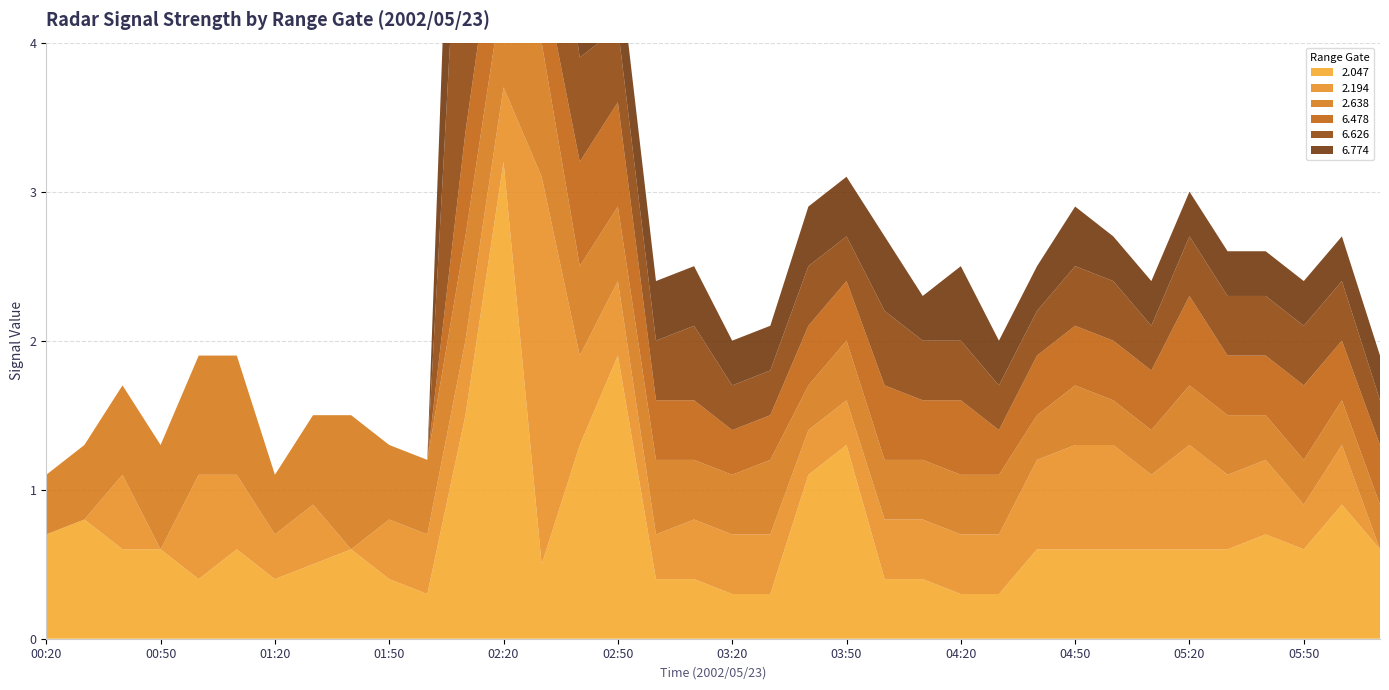

Reading right to left, extract all data points from this chart.

2.047: 06:10=0.6	06:00=0.9	05:50=0.6	05:40=0.7	05:30=0.6	05:20=0.6	05:10=0.6	05:00=0.6	04:50=0.6	04:40=0.6	04:30=0.3	04:20=0.3	04:10=0.4	04:00=0.4	03:50=1.3	03:40=1.1	03:30=0.3	03:20=0.3	03:10=0.4	03:00=0.4	02:50=1.9	02:40=1.3	02:30=0.5	02:20=3.2	02:10=1.5	02:00=0.3	01:50=0.4	01:40=0.6	01:30=0.5	01:20=0.4	01:10=0.6	01:00=0.4	00:50=0.6	00:40=0.6	00:30=0.8	00:20=0.7
2.194: 06:10=999.0	06:00=0.4	05:50=0.3	05:40=0.5	05:30=0.5	05:20=0.7	05:10=0.5	05:00=0.7	04:50=0.7	04:40=0.6	04:30=0.4	04:20=0.4	04:10=0.4	04:00=0.4	03:50=0.3	03:40=0.3	03:30=0.4	03:20=0.4	03:10=0.4	03:00=0.3	02:50=0.5	02:40=0.6	02:30=2.6	02:20=0.5	02:10=0.5	02:00=0.4	01:50=0.4	01:40=999.0	01:30=0.4	01:20=0.3	01:10=0.5	01:00=0.7	00:50=999.0	00:40=0.5	00:30=999.0	00:20=999.0
2.638: 06:10=0.3	06:00=0.3	05:50=0.3	05:40=0.3	05:30=0.4	05:20=0.4	05:10=0.3	05:00=0.3	04:50=0.4	04:40=0.3	04:30=0.4	04:20=0.4	04:10=0.4	04:00=0.4	03:50=0.4	03:40=0.3	03:30=0.5	03:20=0.4	03:10=0.4	03:00=0.5	02:50=0.5	02:40=0.6	02:30=0.9	02:20=0.7	02:10=0.7	02:00=0.5	01:50=0.5	01:40=0.9	01:30=0.6	01:20=0.4	01:10=0.8	01:00=0.8	00:50=0.7	00:40=0.6	00:30=0.5	00:20=0.4
6.478: 06:10=0.4	06:00=0.4	05:50=0.5	05:40=0.4	05:30=0.4	05:20=0.6	05:10=0.4	05:00=0.4	04:50=0.4	04:40=0.4	04:30=0.3	04:20=0.5	04:10=0.4	04:00=0.5	03:50=0.4	03:40=0.4	03:30=0.3	03:20=0.3	03:10=0.4	03:00=0.4	02:50=0.7	02:40=0.7	02:30=0.5	02:20=0.8	02:10=0.7	02:00=999.0	01:50=999.0	01:40=999.0	01:30=999.0	01:20=999.0	01:10=999.0	01:00=999.0	00:50=999.0	00:40=999.0	00:30=999.0	00:20=999.0
6.626: 06:10=0.3	06:00=0.4	05:50=0.4	05:40=0.4	05:30=0.4	05:20=0.4	05:10=0.3	05:00=0.4	04:50=0.4	04:40=0.3	04:30=0.3	04:20=0.4	04:10=0.4	04:00=0.5	03:50=0.3	03:40=0.4	03:30=0.3	03:20=0.3	03:10=0.5	03:00=0.4	02:50=0.5	02:40=0.7	02:30=1.2	02:20=1.3	02:10=2.5	02:00=999.0	01:50=999.0	01:40=999.0	01:30=999.0	01:20=999.0	01:10=999.0	01:00=999.0	00:50=999.0	00:40=999.0	00:30=999.0	00:20=999.0
6.774: 06:10=0.3	06:00=0.3	05:50=0.3	05:40=0.3	05:30=0.3	05:20=0.3	05:10=0.3	05:00=0.3	04:50=0.4	04:40=0.3	04:30=0.3	04:20=0.5	04:10=0.3	04:00=0.5	03:50=0.4	03:40=0.4	03:30=0.3	03:20=0.3	03:10=0.4	03:00=0.4	02:50=0.5	02:40=0.8	02:30=1.5	02:20=1.5	02:10=2.3	02:00=999.0	01:50=999.0	01:40=999.0	01:30=999.0	01:20=999.0	01:10=999.0	01:00=999.0	00:50=999.0	00:40=999.0	00:30=999.0	00:20=999.0